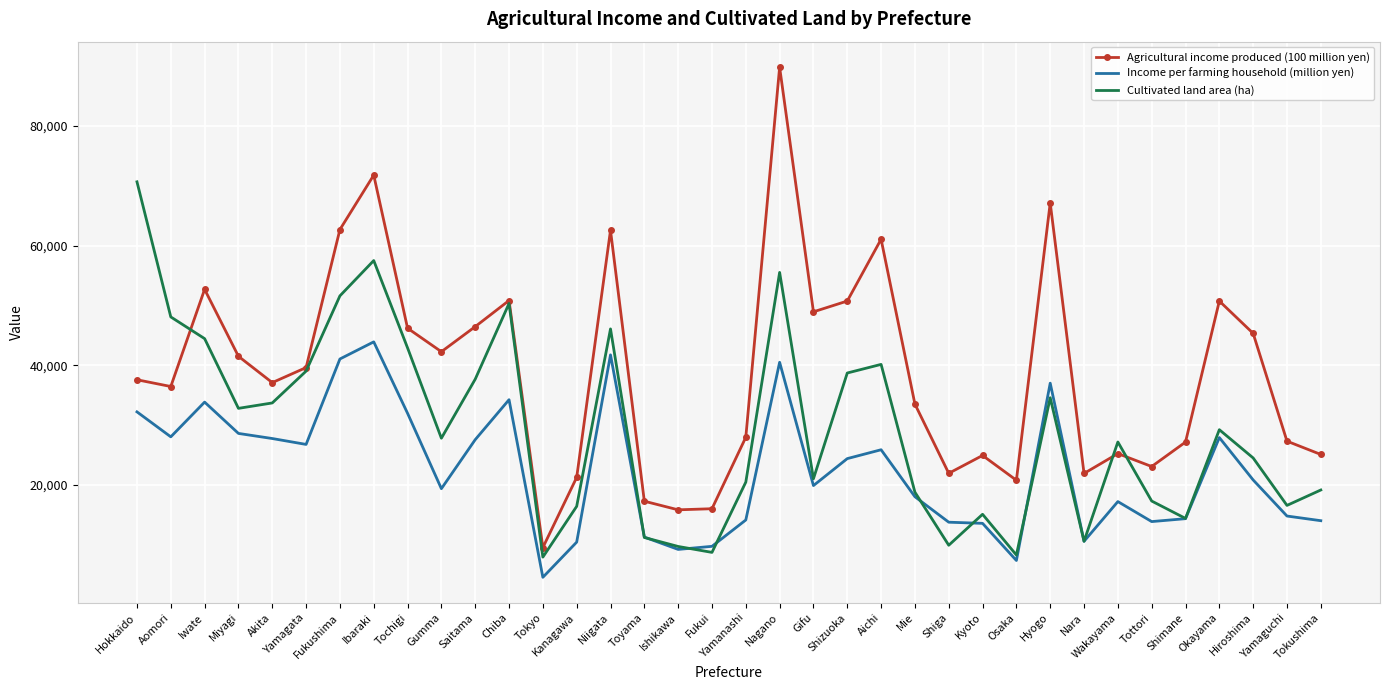

What is the sum of all Income per farming household (million yen) values?

811524